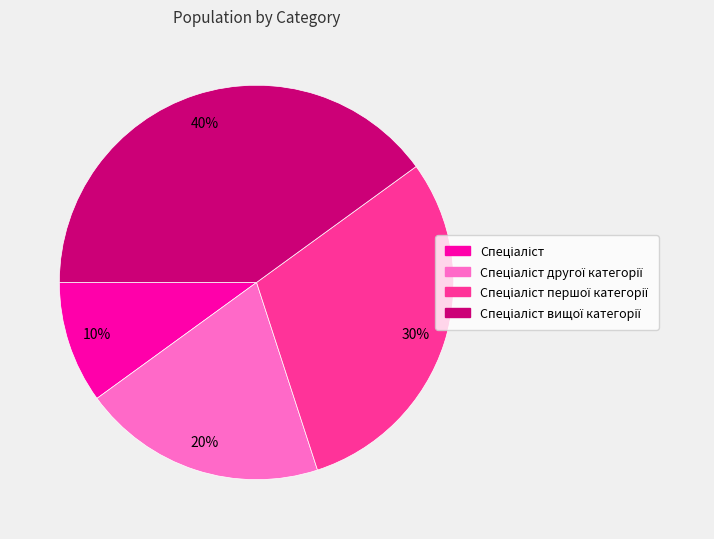

Is there a majority slice in this chart?

No